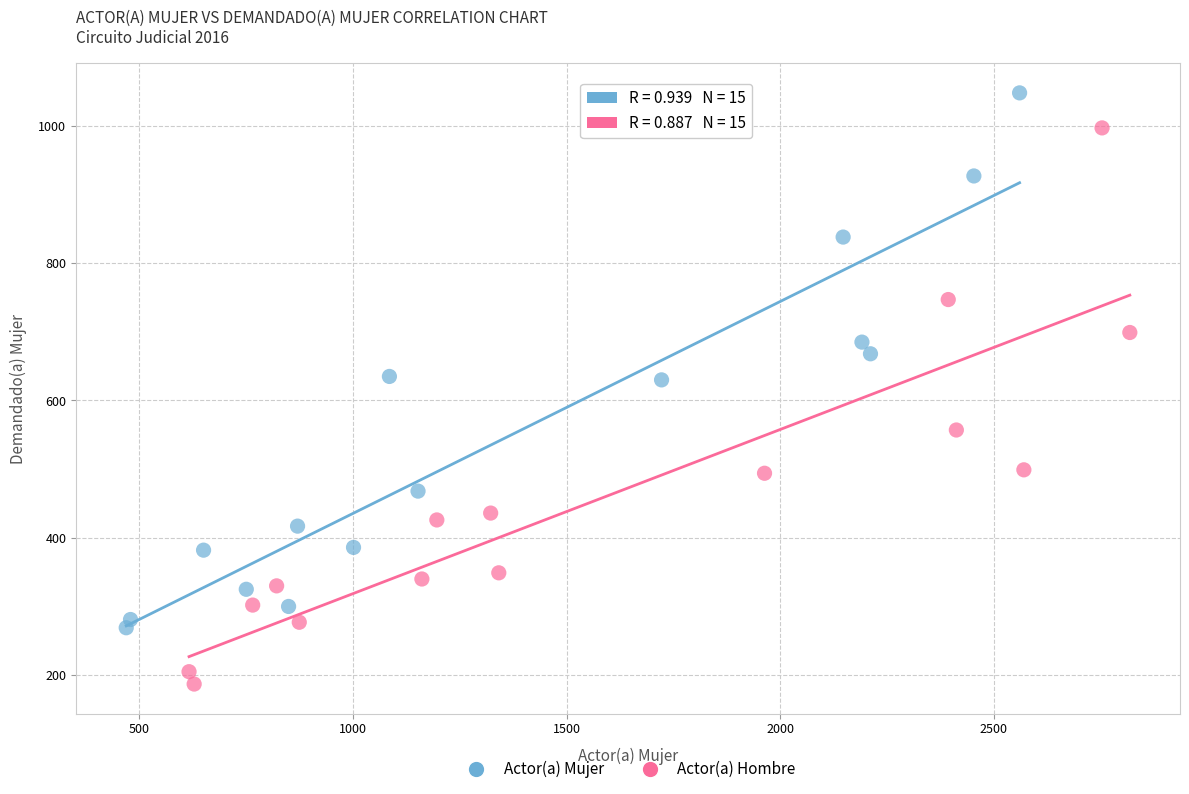

Which series reaches the minimum Y coordinate?

Actor(a) Hombre